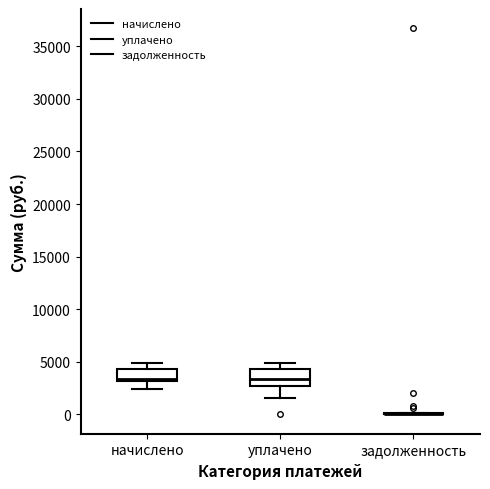

Where does the median line of the box for уплачено sit on the y-axis? The values are not printed on the chart, so give them approximately, as read against the axis.

3500